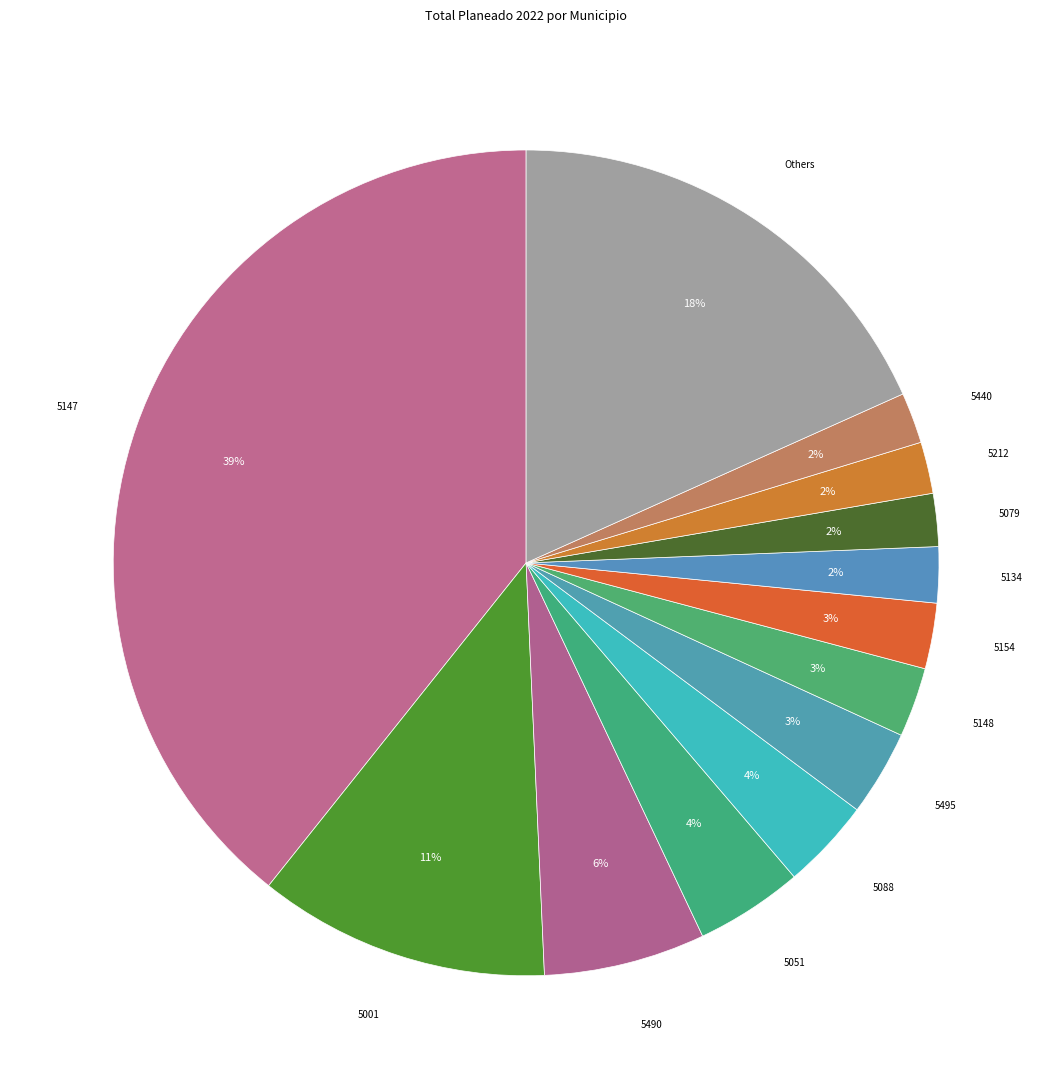

Does 5001 account for over 50% of the chart?

No